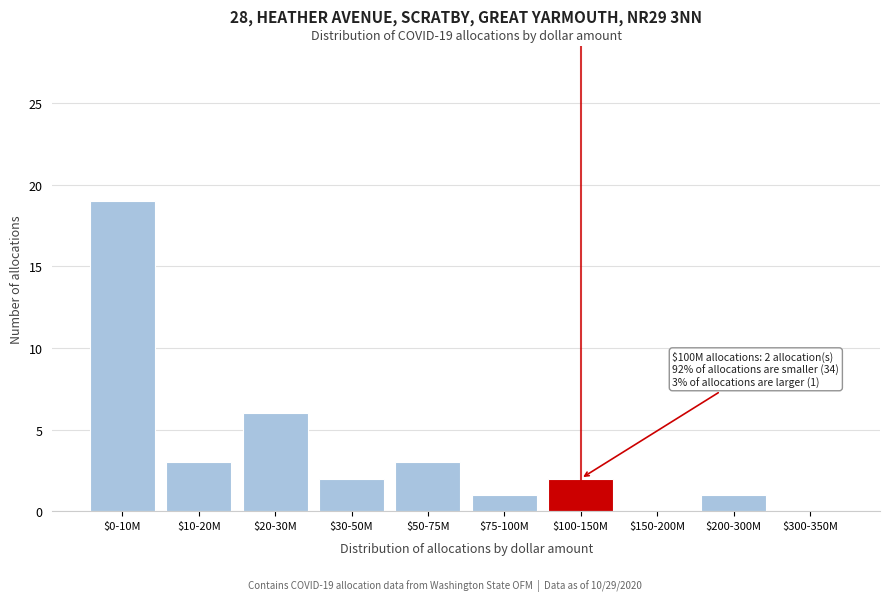

Is it true that the value at $200-300M is 1?

True